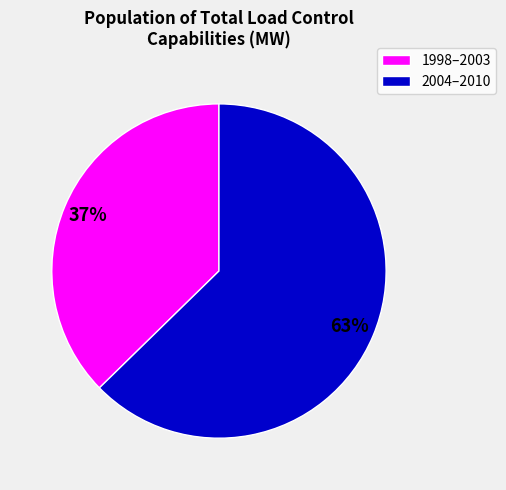

Is it true that 1998–2003 is 37% of the pie?

True